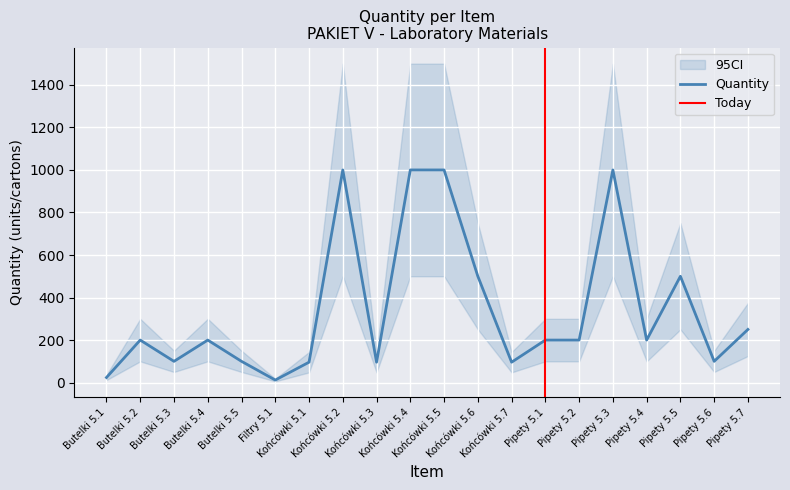

At which category does the chart reach its peak across all series?

Końcówki 5.2